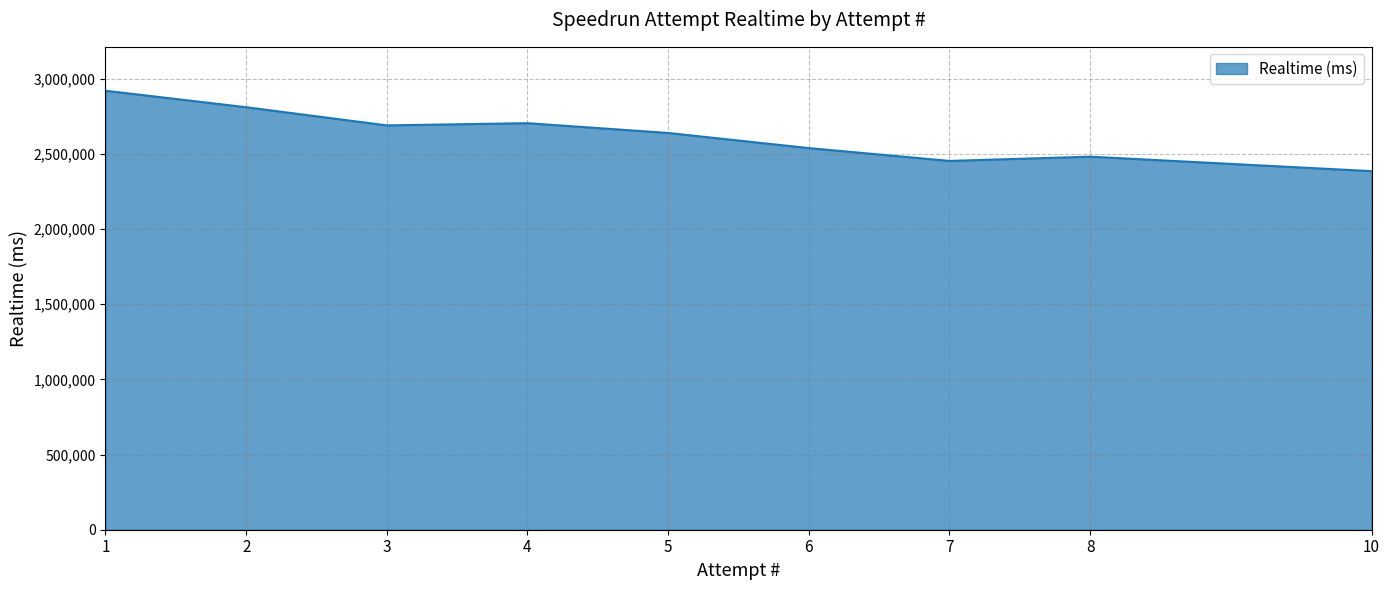

What is the sum of the values at 4 and 1?

5622601